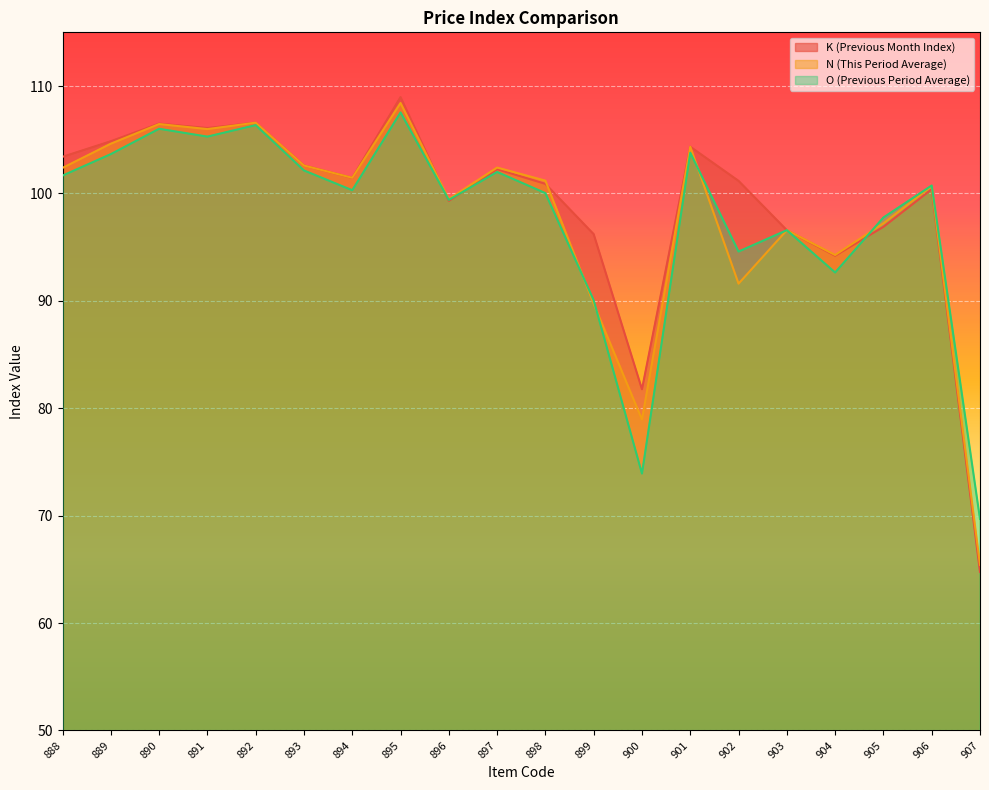

Reading left to right, list all the values displayed in this chart.

K (Previous Month Index): 888=103.4	889=104.9	890=106.5	891=106.1	892=106.6	893=102.6	894=101.5	895=109.0	896=99.3	897=102.3	898=100.9	899=96.2	900=81.8	901=104.3	902=101.2	903=96.6	904=94.2	905=96.9	906=100.4	907=64.8
N (This Period Average): 888=102.4	889=104.6	890=106.5	891=106.0	892=106.6	893=102.6	894=101.5	895=108.4	896=99.5	897=102.4	898=101.2	899=89.7	900=79.0	901=104.3	902=91.6	903=96.6	904=94.3	905=97.2	906=100.7	907=65.4
O (Previous Period Average): 888=101.7	889=103.7	890=106.0	891=105.3	892=106.4	893=102.1	894=100.3	895=107.5	896=99.4	897=102.0	898=100.0	899=90.0	900=73.9	901=103.8	902=94.6	903=96.6	904=92.6	905=97.8	906=100.7	907=69.7